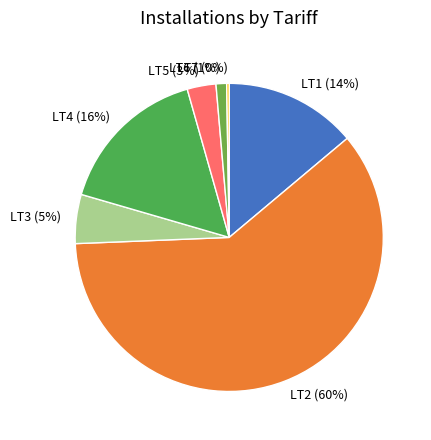

To the nearest percent, what is the combined percentage of LT3 and LT2?

66%